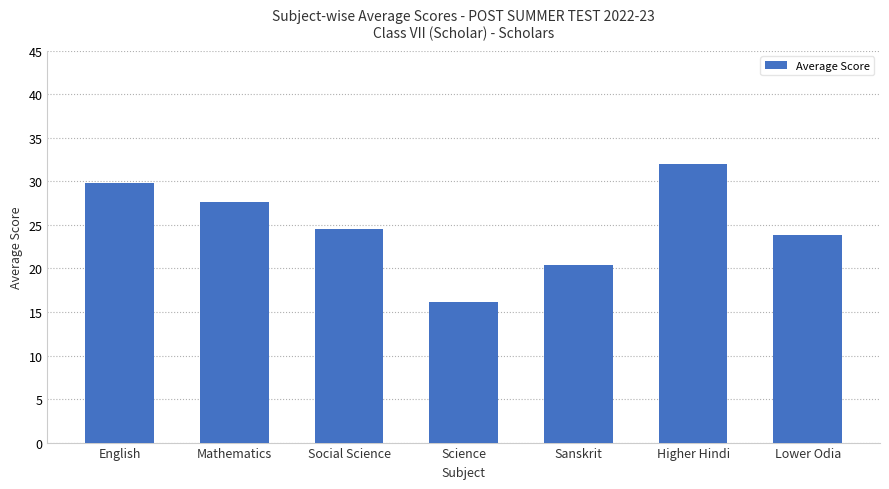

Reading left to right, what are all the values shown in this chart?

29.8	27.6	24.5	16.1	20.4	32.0	23.8